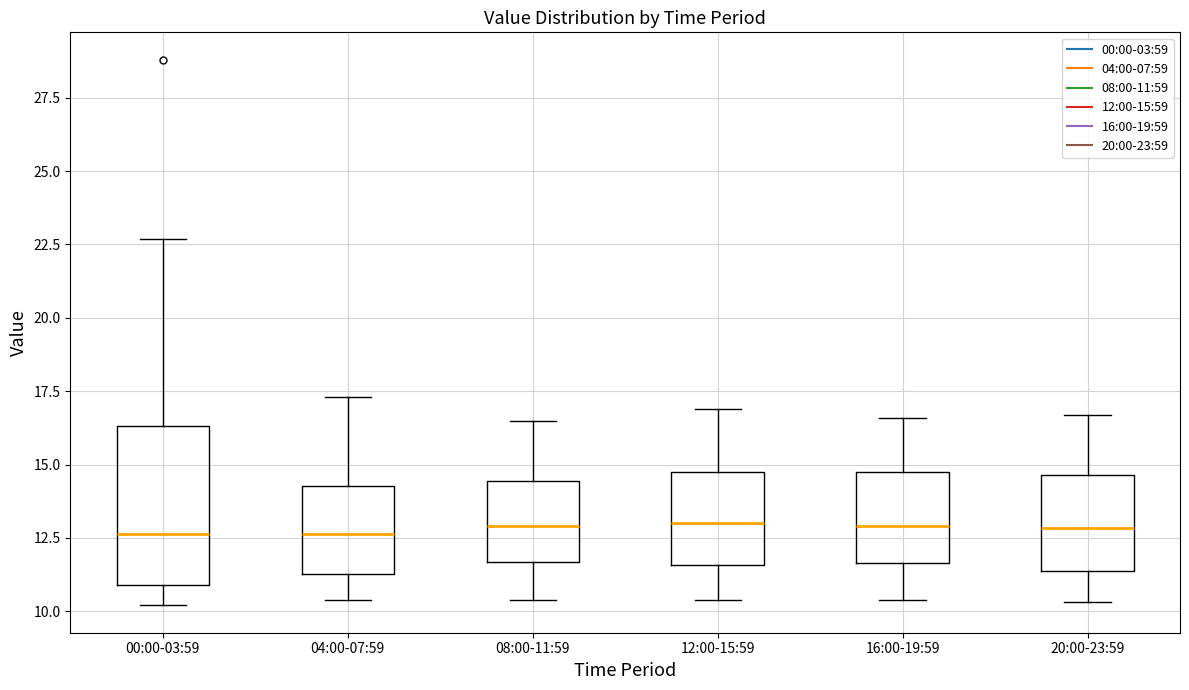

Where does the upper whisker of the box for 12:00-15:59 end on the y-axis? The values are not printed on the chart, so give them approximately, as read against the axis.

17.0